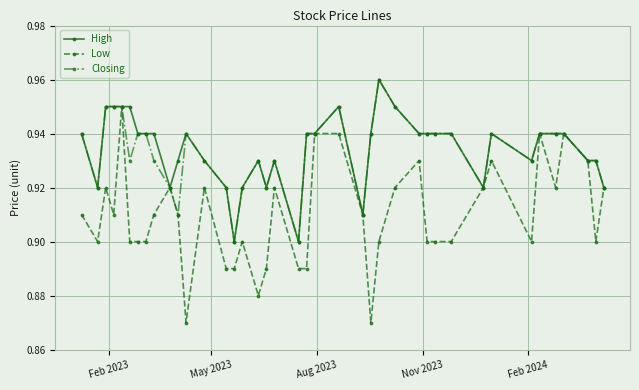

Count the High values in the range 0 to 1.

40